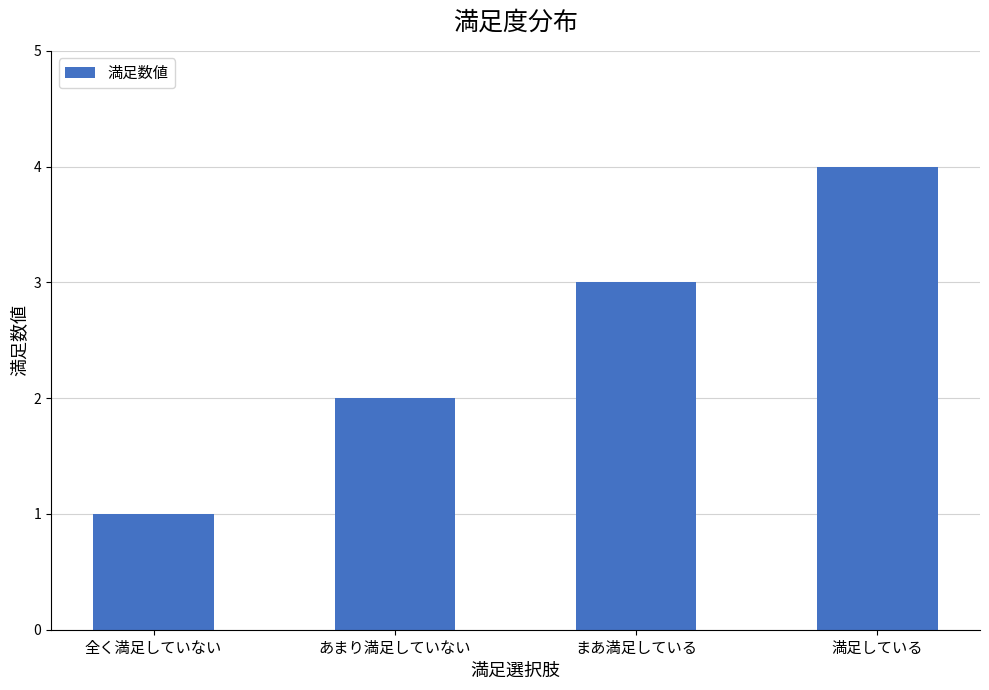

Reading right to left, what are all the values shown in this chart?

4	3	2	1